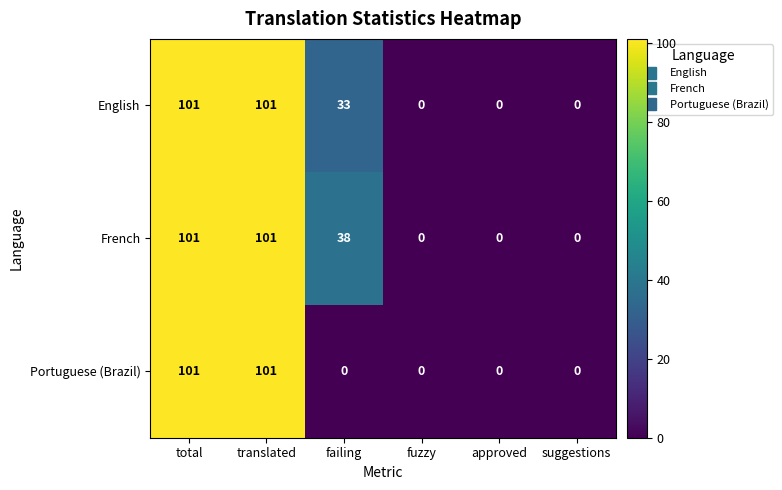

Count the English values in the range 0 to 101.

6